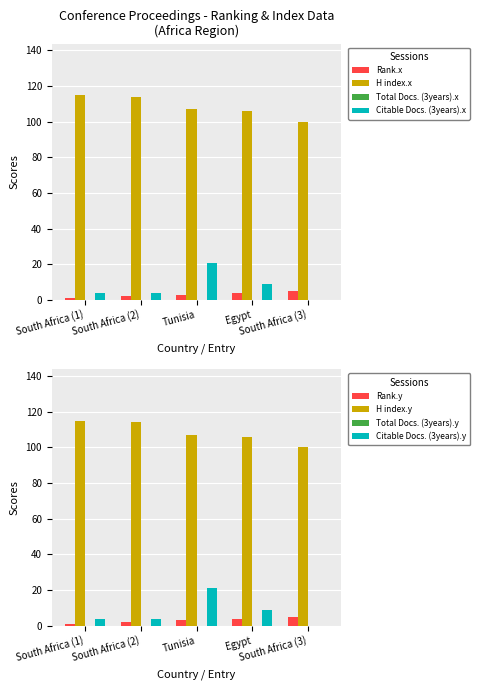

Reading right to left, extract all data points from this chart.

Rank: South Africa (3)=5	Egypt=4	Tunisia=3	South Africa (2)=2	South Africa (1)=1
H index: South Africa (3)=100	Egypt=106	Tunisia=107	South Africa (2)=114	South Africa (1)=115
Citable Docs. (3years): South Africa (3)=0	Egypt=9	Tunisia=21	South Africa (2)=4	South Africa (1)=4